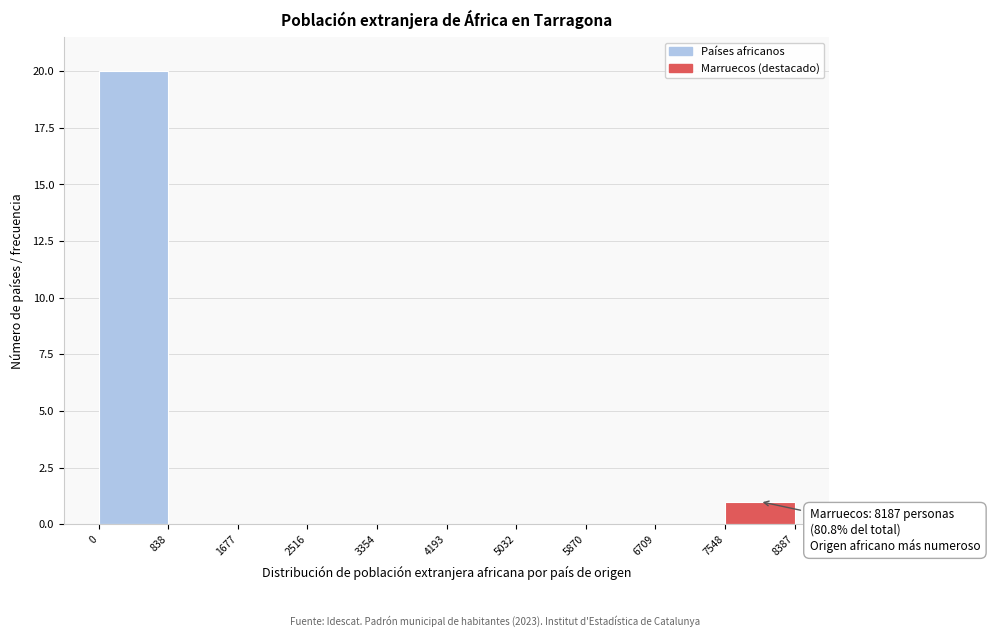

Over which range of the x-axis is the bar tallest?

0 to 838